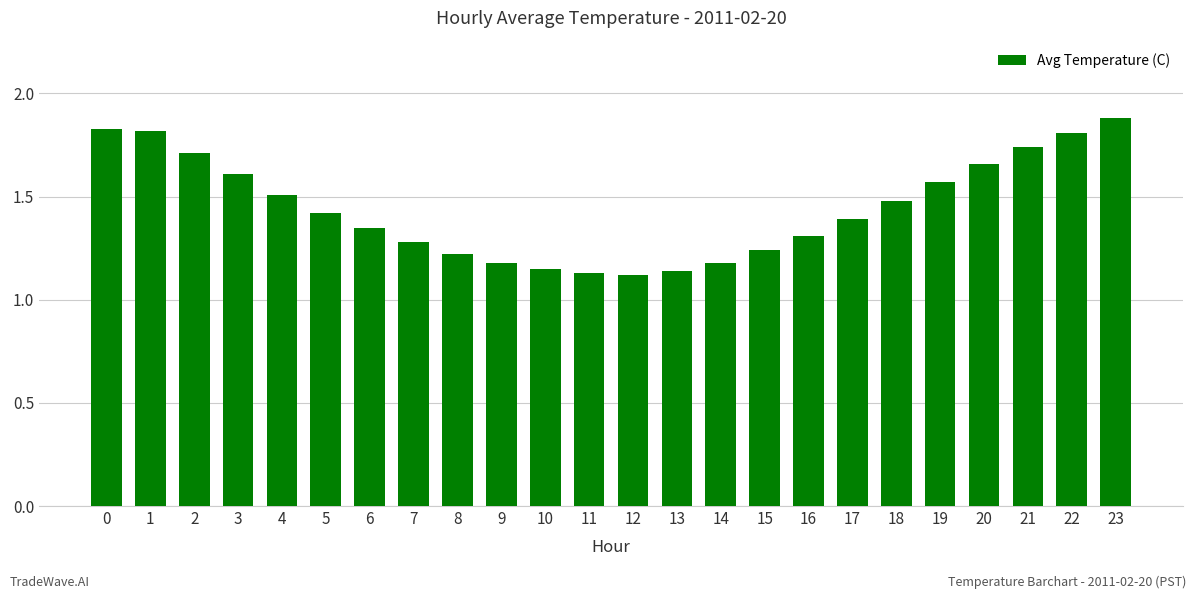

How many values are between 1 and 2?

24